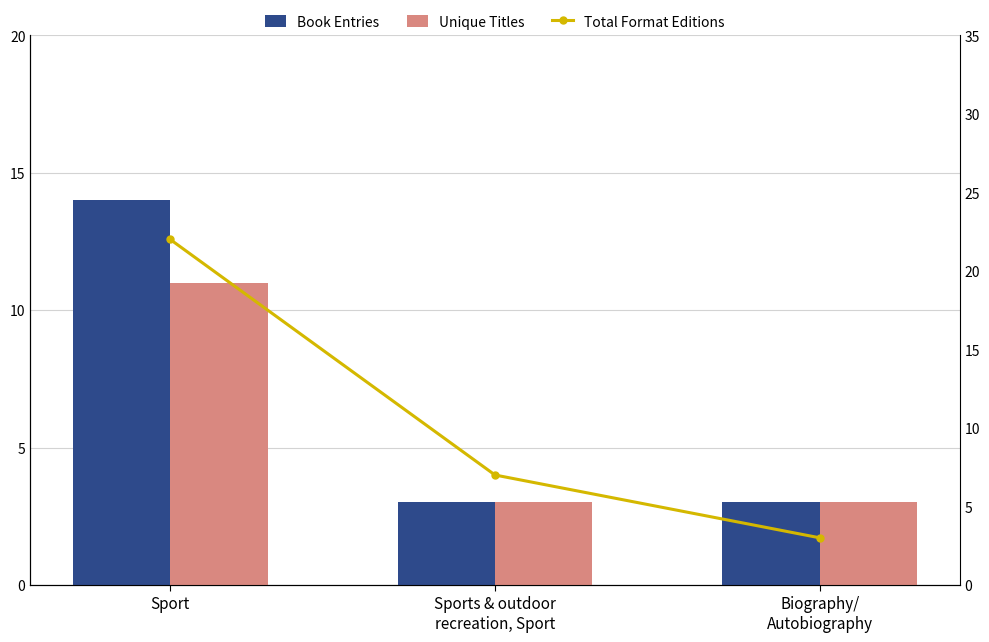

What is the sum of the Book Entries values at Biography/
Autobiography and Sport?

17